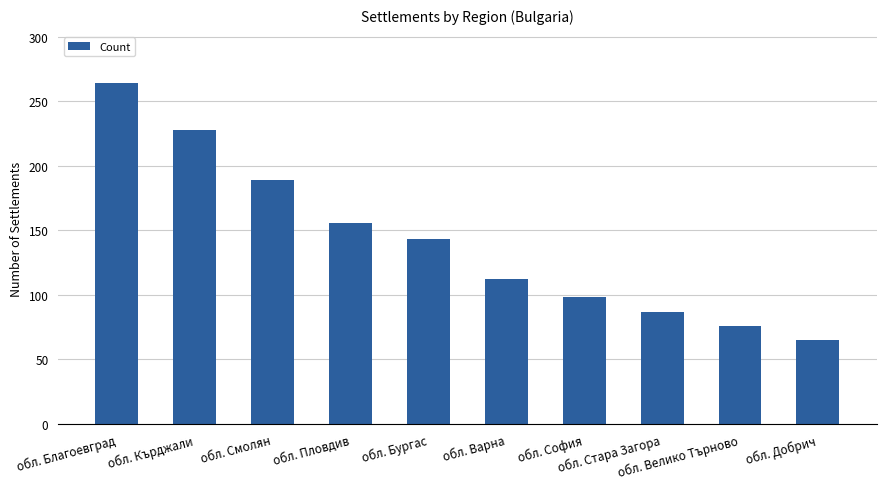

What is the minimum value shown in the chart?

65